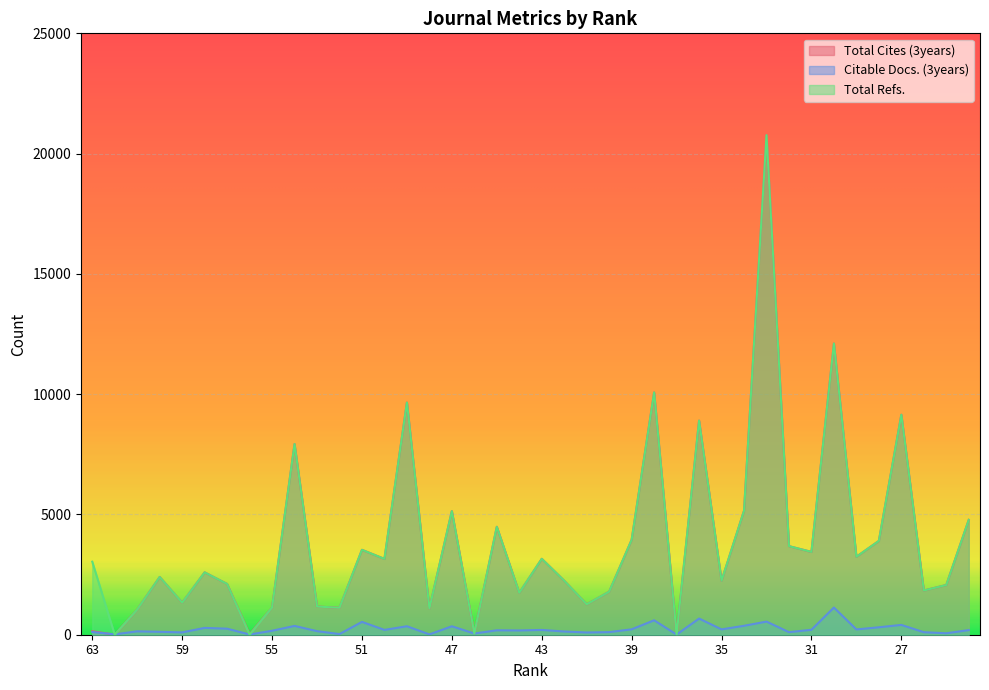

Which series has the largest total across all categories?

Total Refs.